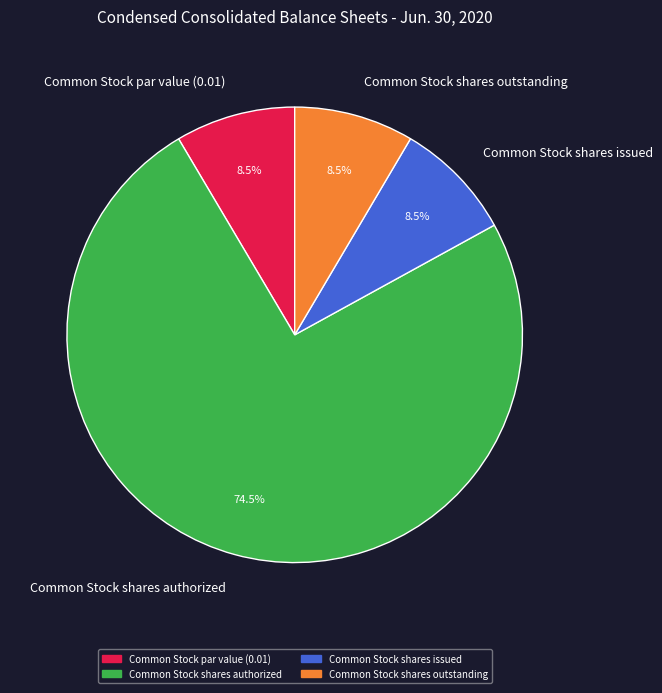

What percentage do Common Stock par value (0.01) and Common Stock shares authorized together represent?

83.0%